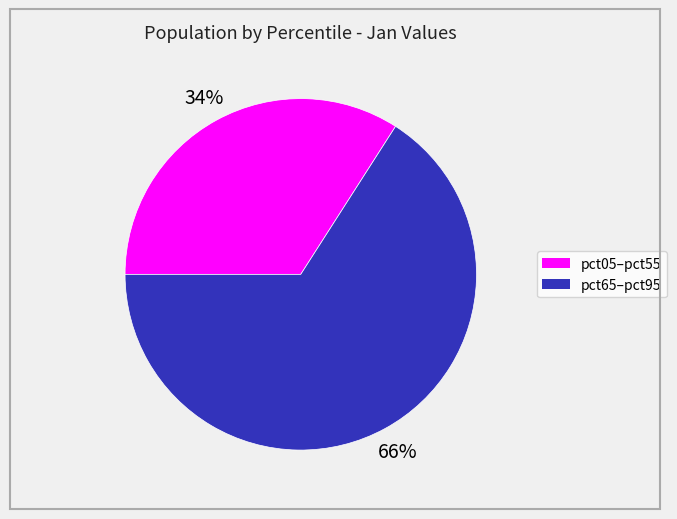

To the nearest percent, what is the difference between the largest and smallest slice percentages?

32%